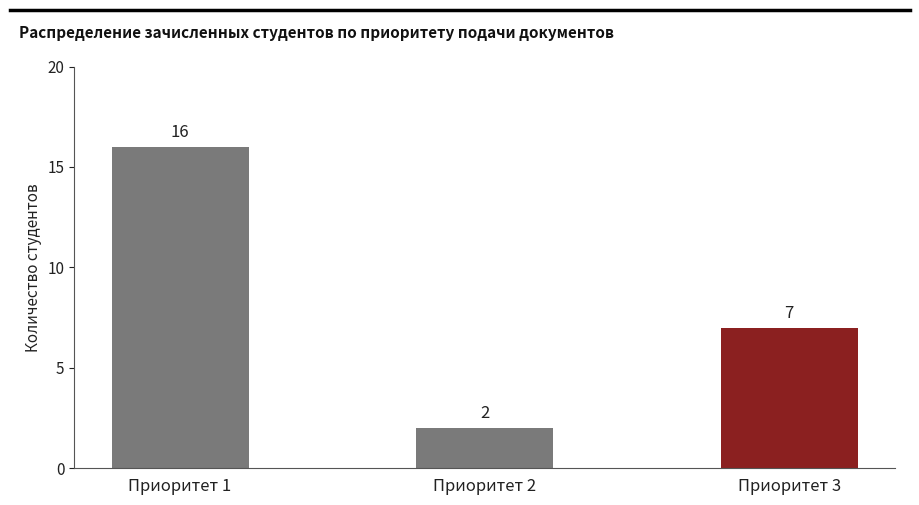

Does the chart contain any negative values?

No